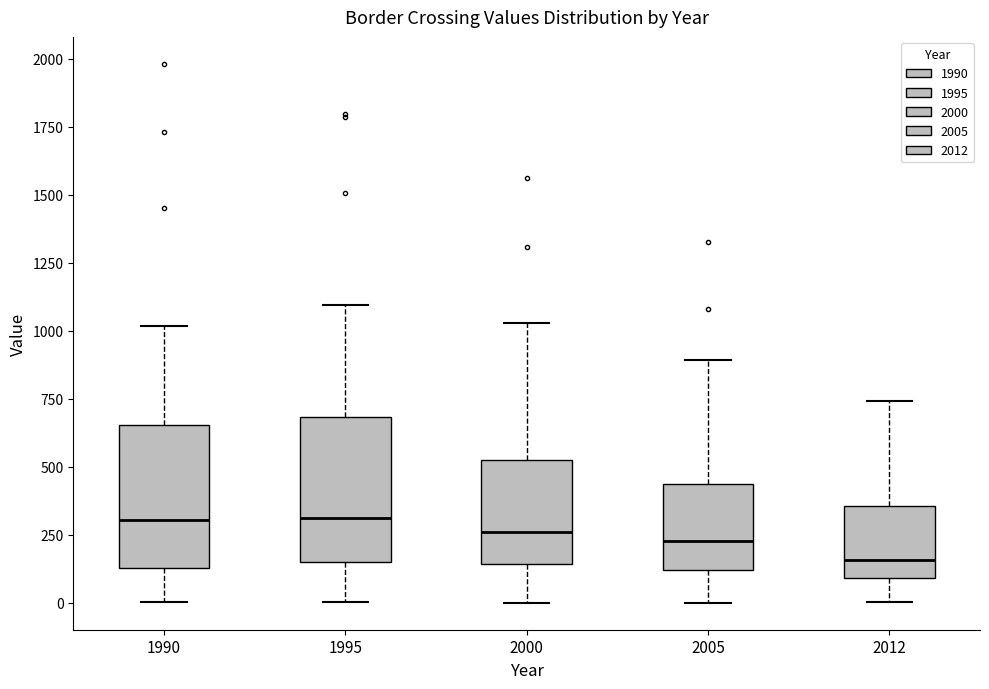

Reading left to right, transcribe this box plot: for each box, give where its median line is, the range the box spans, and where its two whiskers end, as read against the y-axis. The values are not printed on the chart, so give them approximately, as read against the axis.

1990: median 300, box 150 to 650, whiskers 0 to 1000
1995: median 300, box 150 to 700, whiskers 0 to 1100
2000: median 250, box 150 to 550, whiskers 0 to 1050
2005: median 250, box 100 to 450, whiskers 0 to 900
2012: median 150, box 100 to 350, whiskers 0 to 750